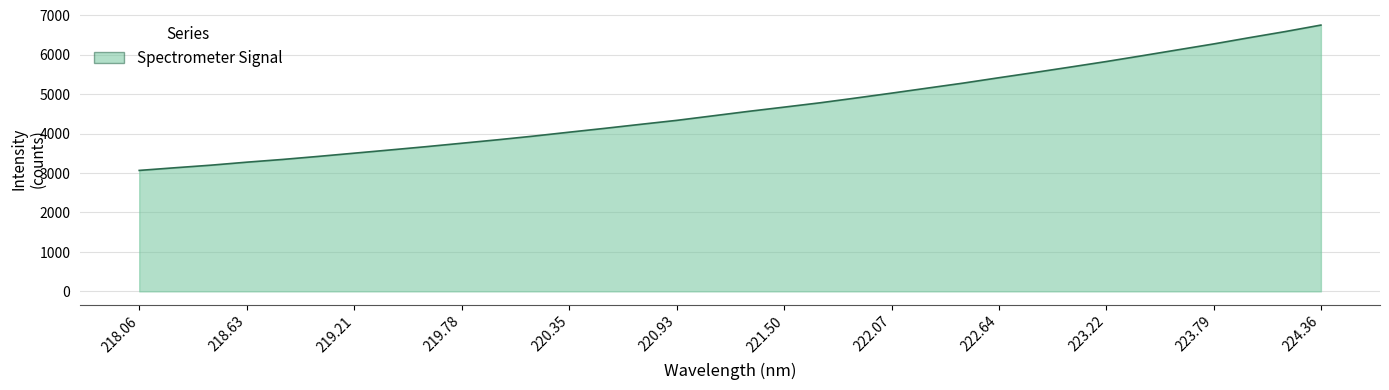

What is the difference between the maximum and minimum values?

3685.5